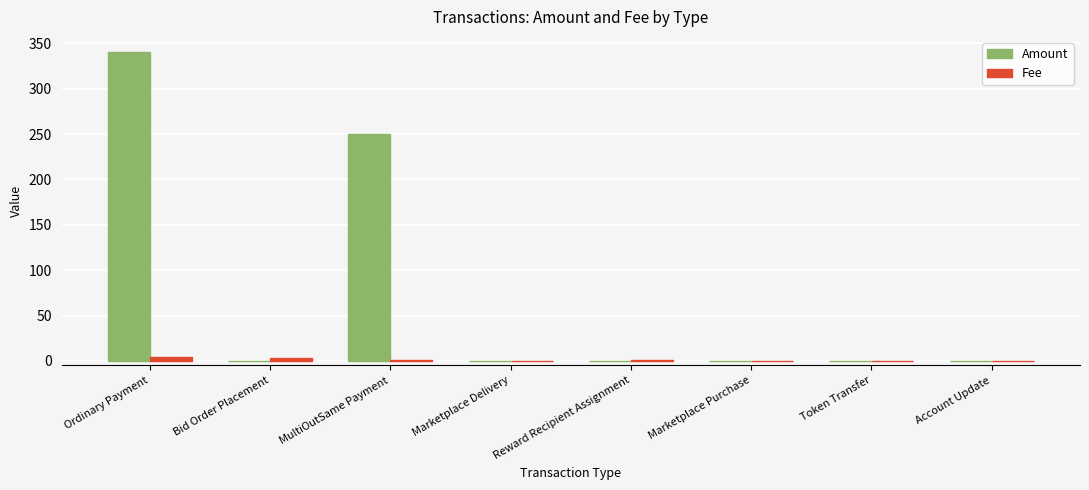

At which category is the sum across all series the highest?

Ordinary Payment